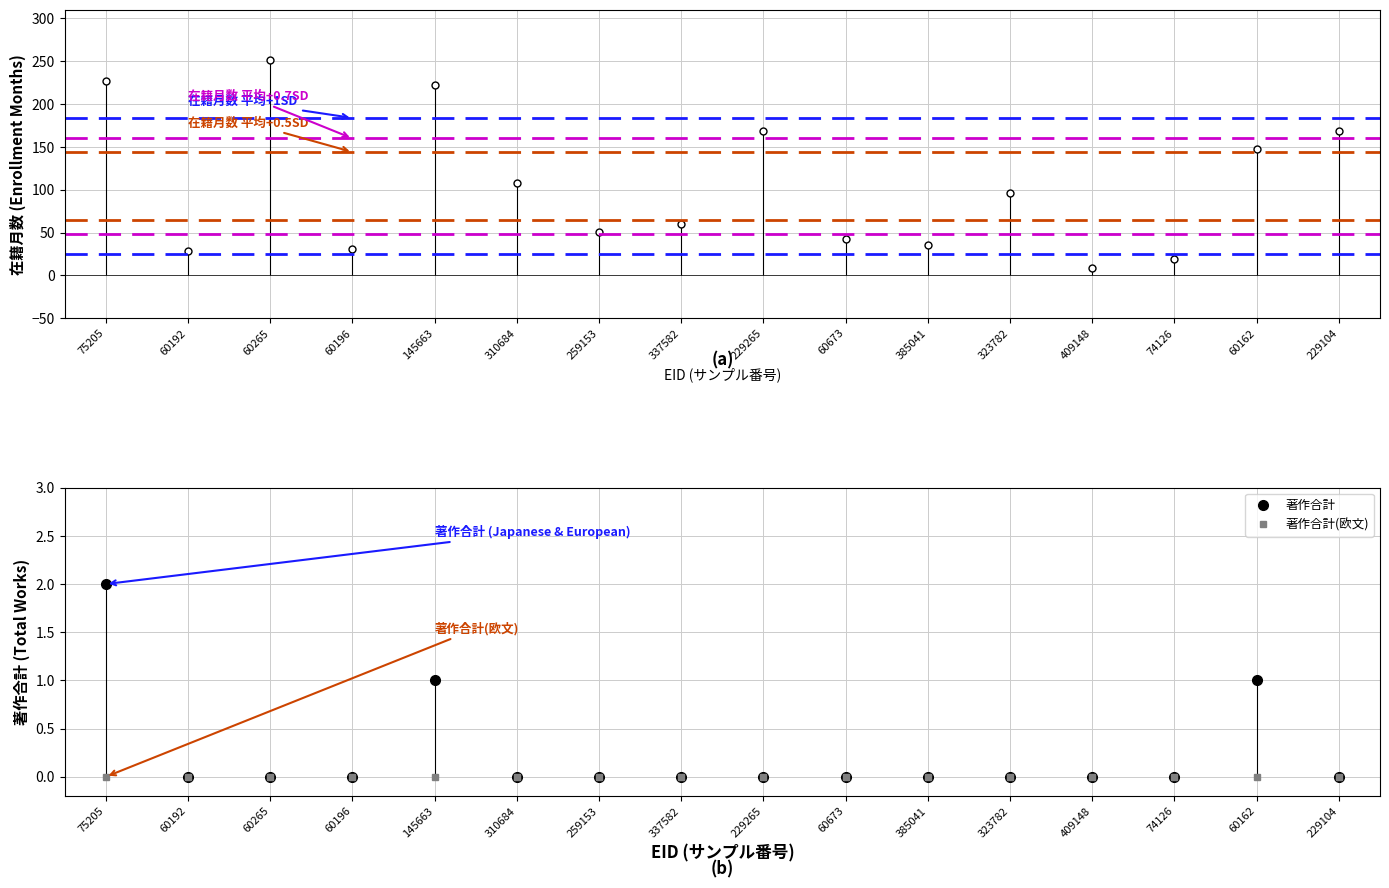

At which category does the chart reach its minimum across all series?

60192